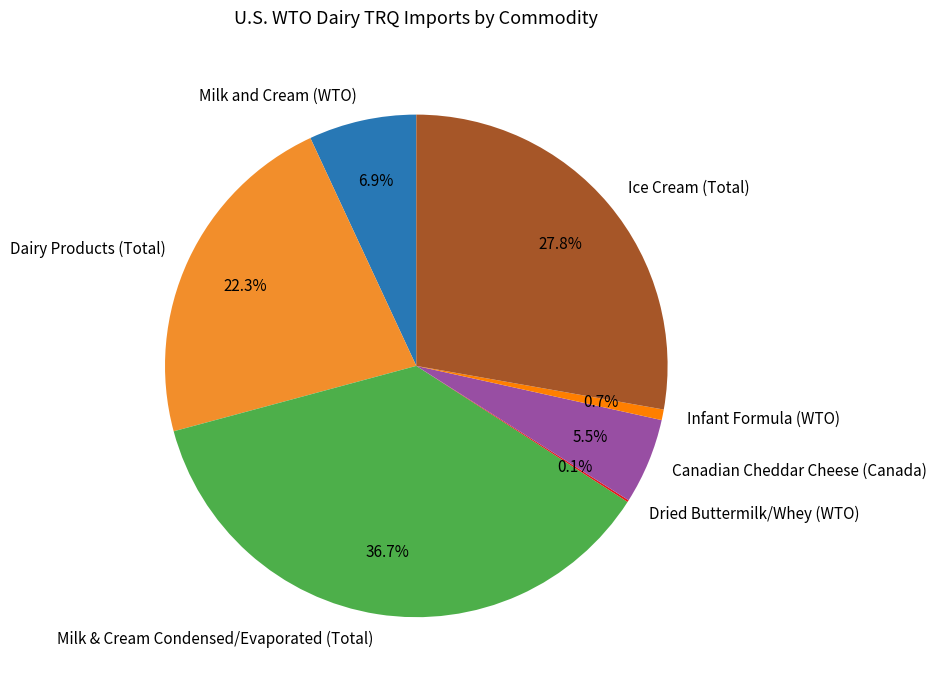

The Dairy Products (Total) slice represents 22% of the pie. True or false?

True